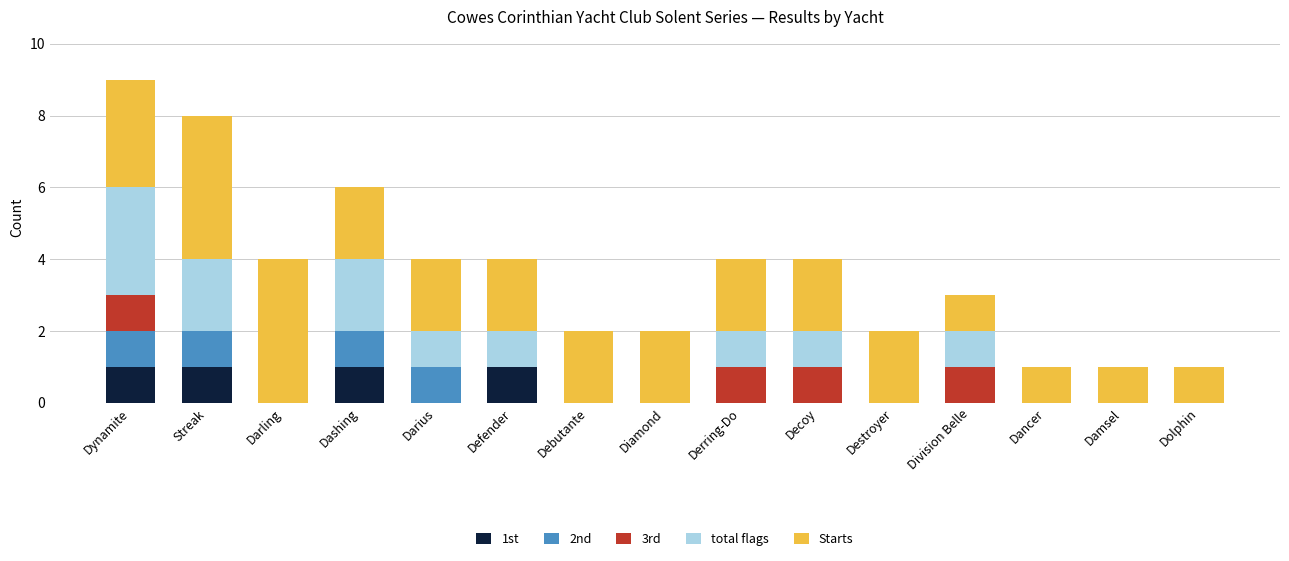

The 1st series shows 1 at Destroyer. True or false?

False